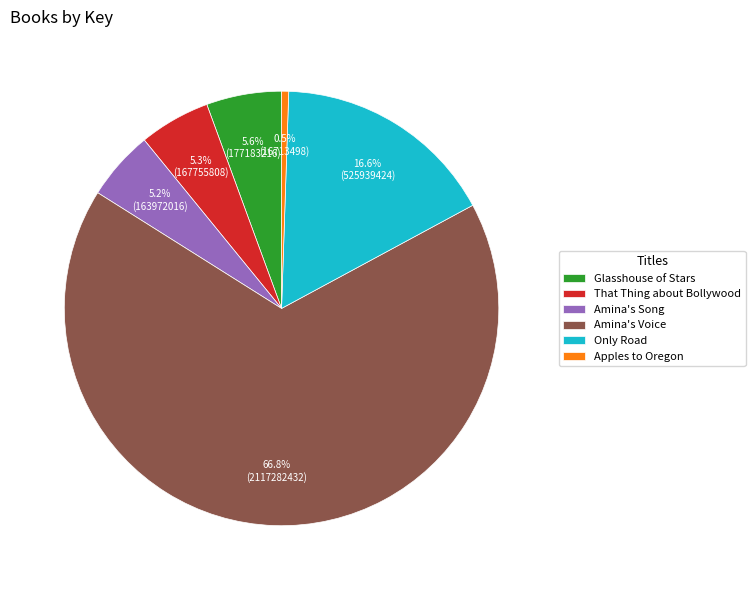

What is the smallest slice in the pie chart?

Apples to Oregon